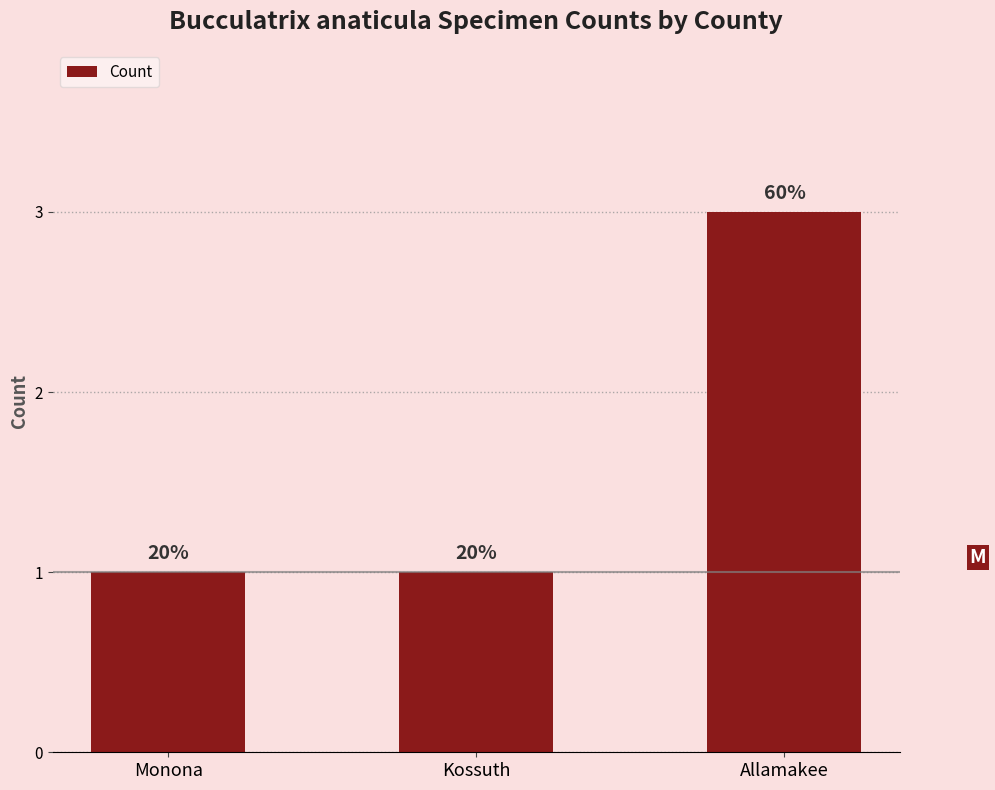

Are the bars horizontal?

No